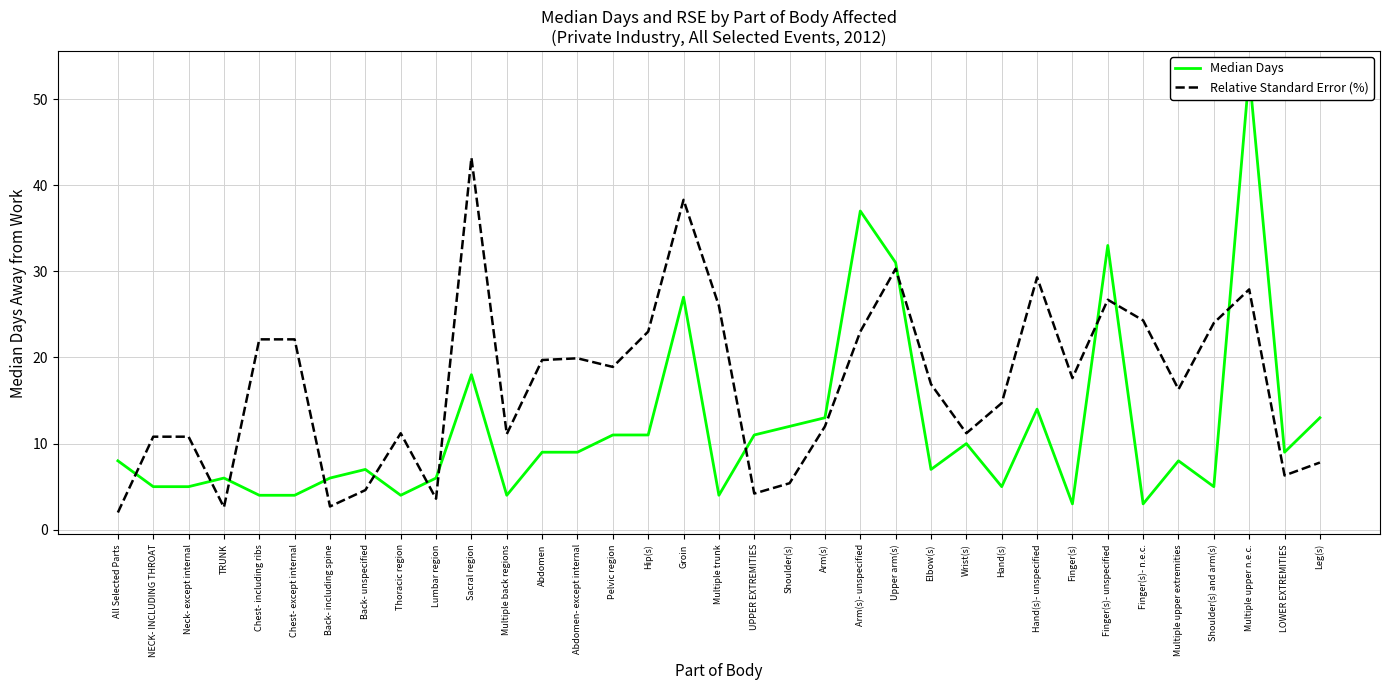

True or false: Relative Standard Error (%) has a value of 8.2 at Hand(s).

False